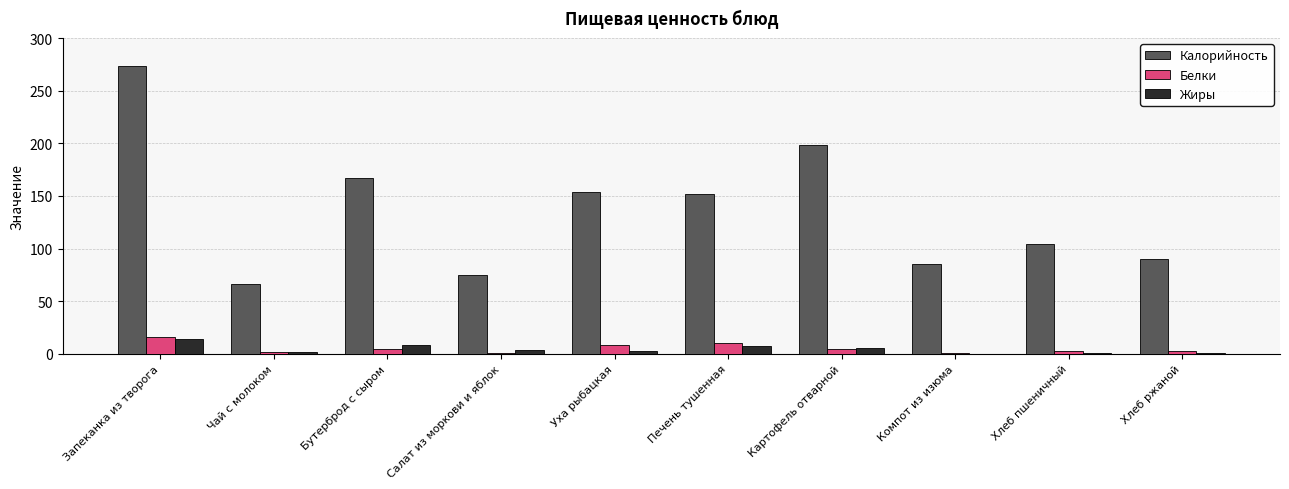

Which series has the largest total across all categories?

Калорийность